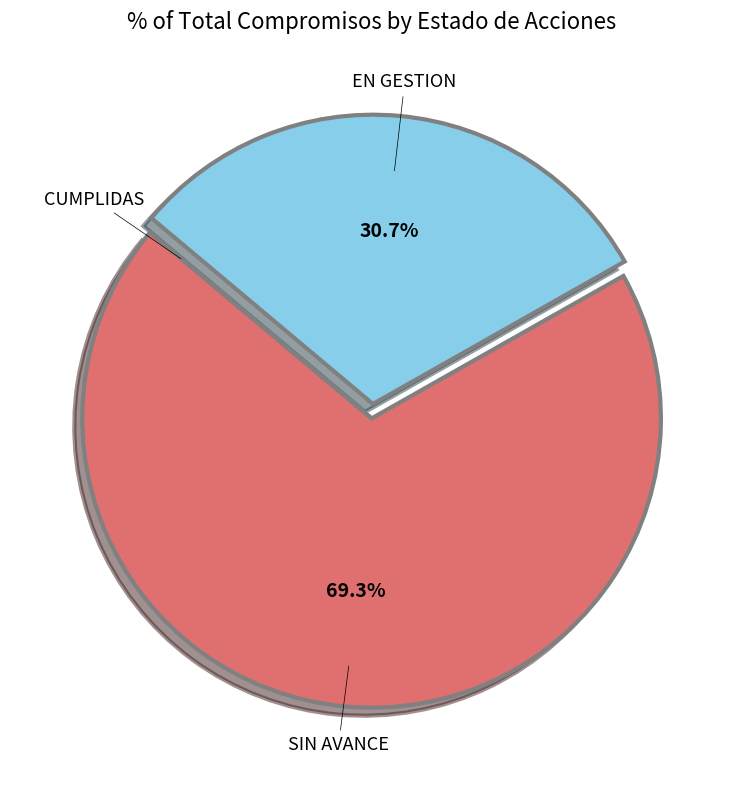

Is there a majority slice in this chart?

Yes